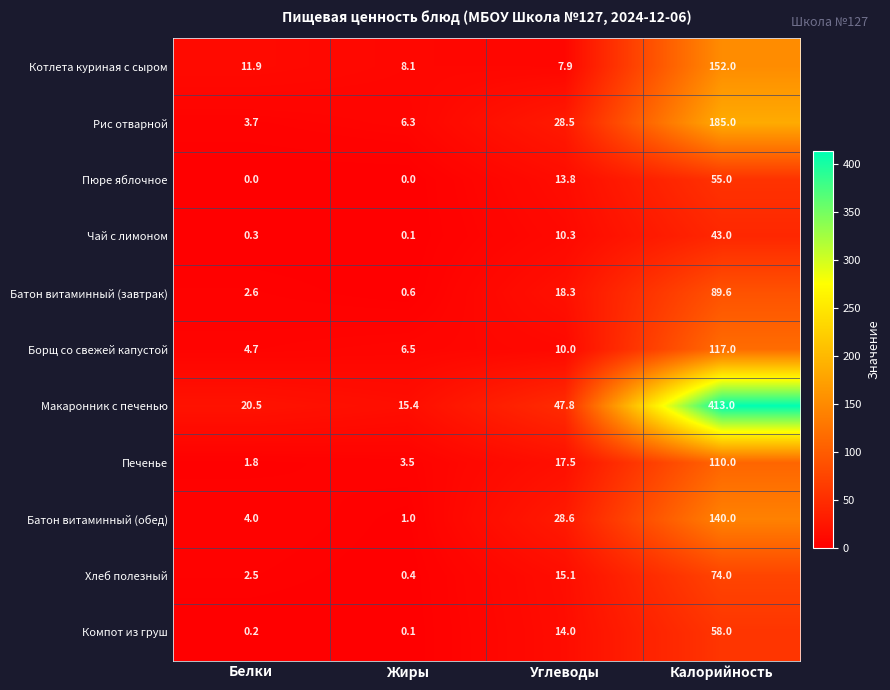

Which series has the widest spread of values?

Макаронник с печенью